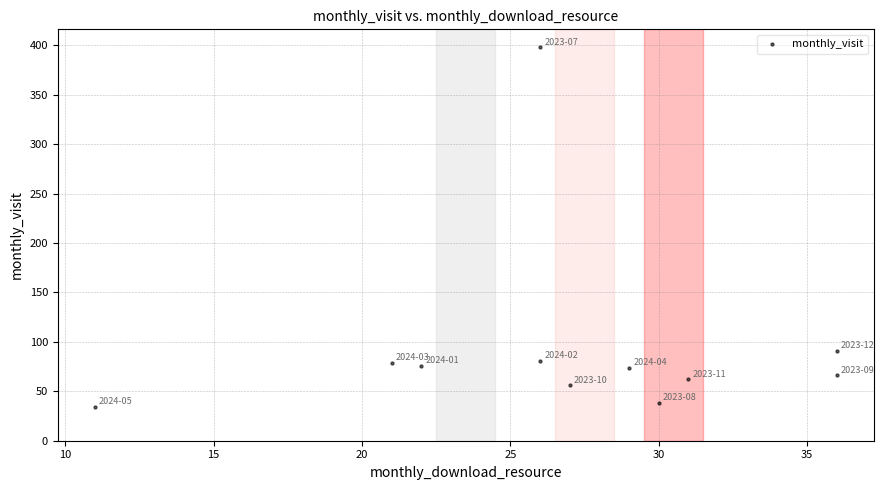

What is the average X value?

27